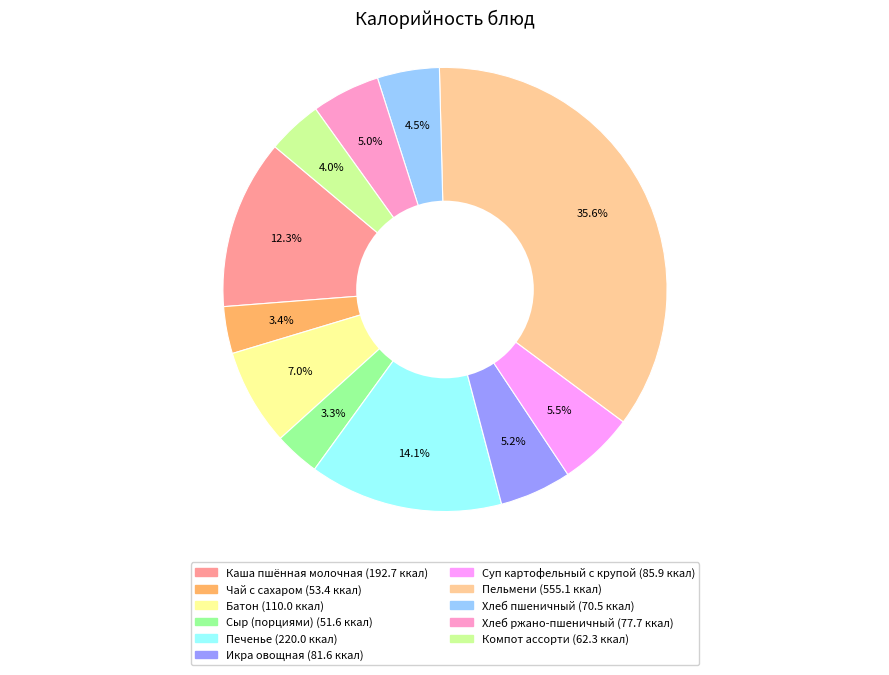

To the nearest percent, what percentage of the pie is Компот ассорти?

4%